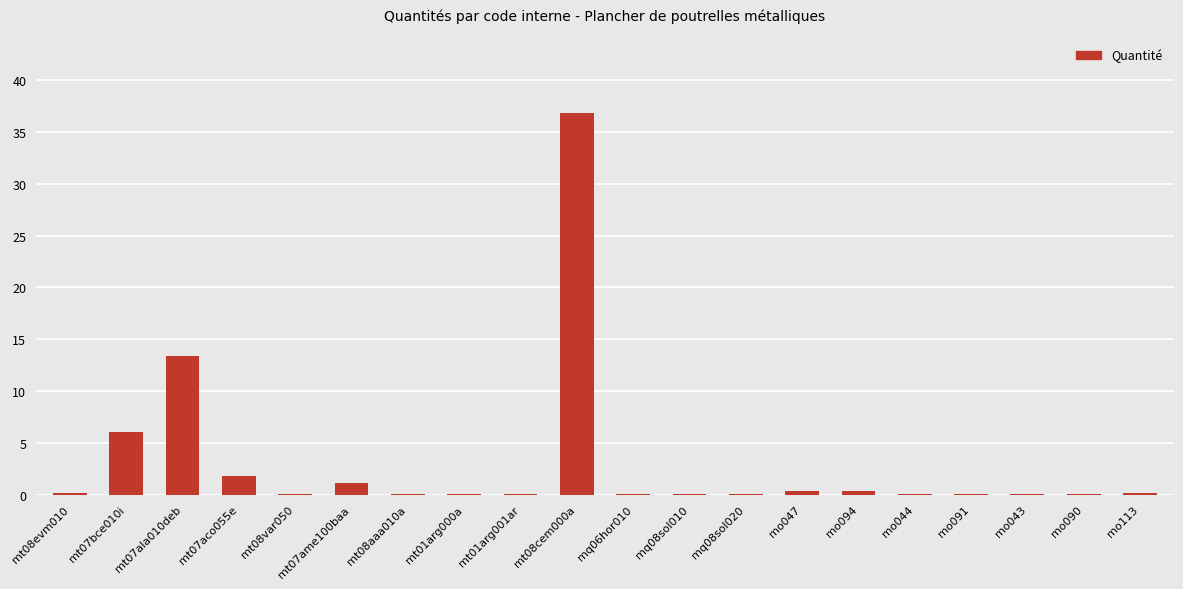

The value at mt08evm010 is 0.1. True or false?

True